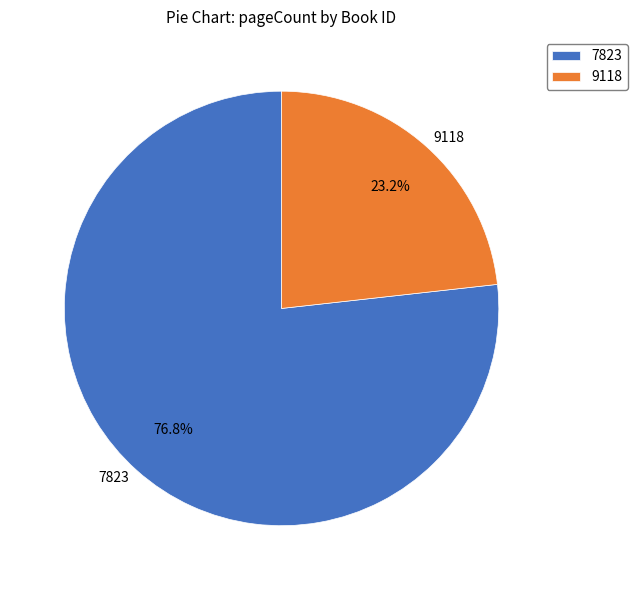

Which slice is the smallest?

9118